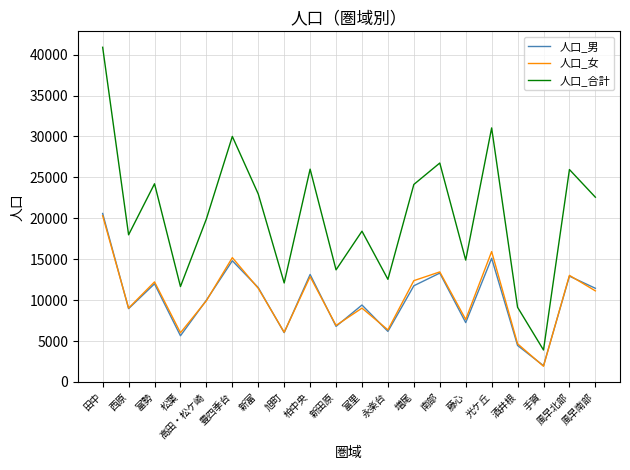

Between 高田・松ケ崎 and 風早南部, which series saw the biggest shift?

人口_合計